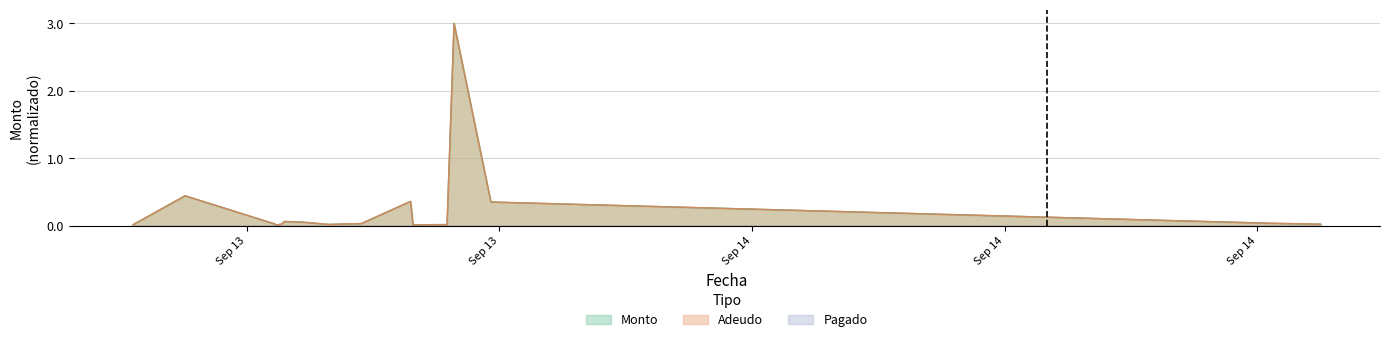

Is the value of Monto at 2022-09-13 20:57:01 greater than the value of Adeudo at 2022-09-13 19:43:29?

No